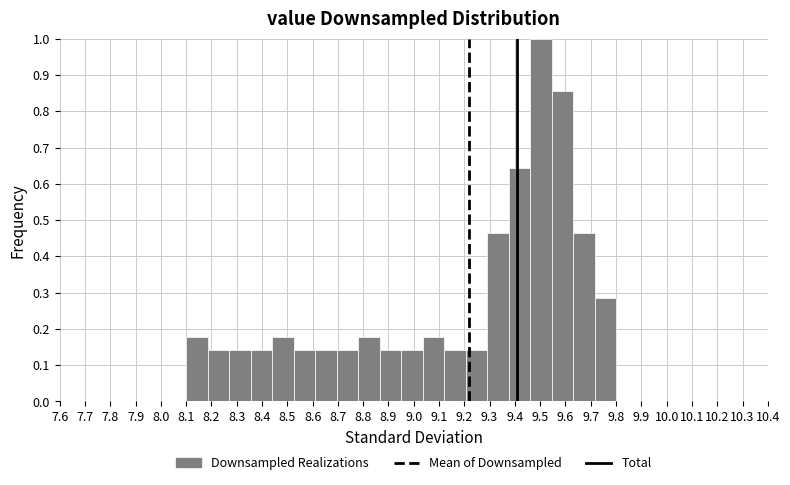

Which range on the x-axis has the tallest bar?

9.460 to 9.545